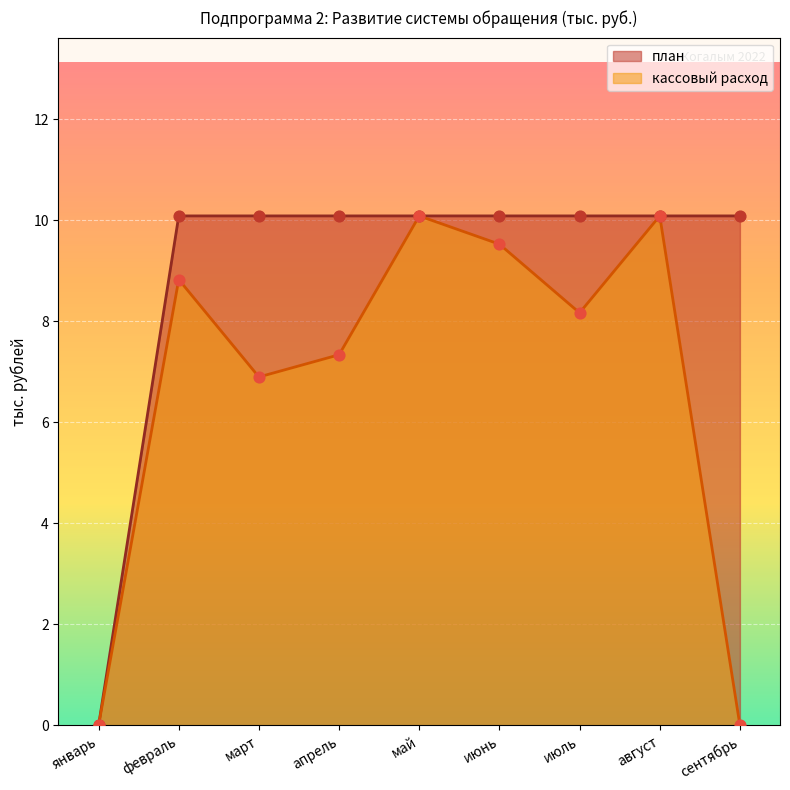

What are all the series names shown in the legend?

план, кассовый расход